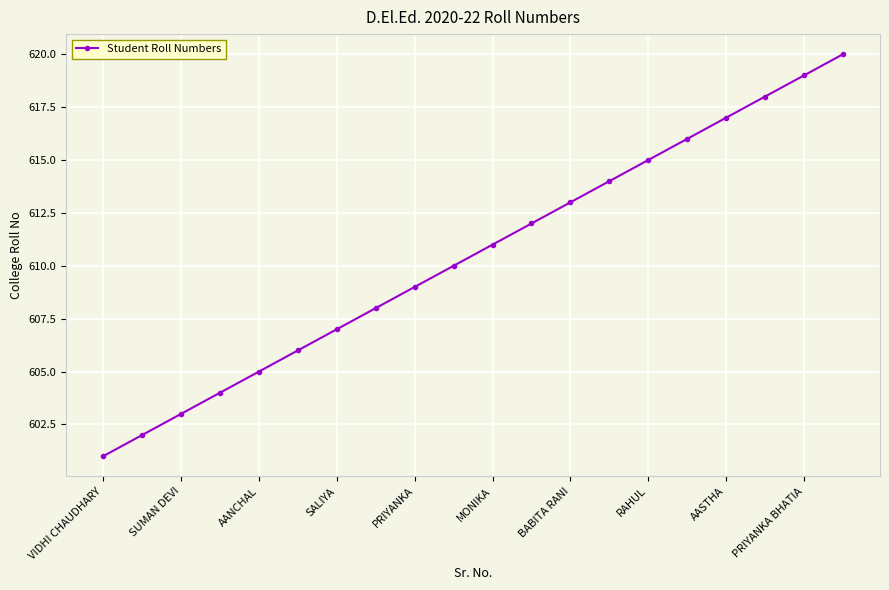

What is the difference between the second highest and minimum values?

18